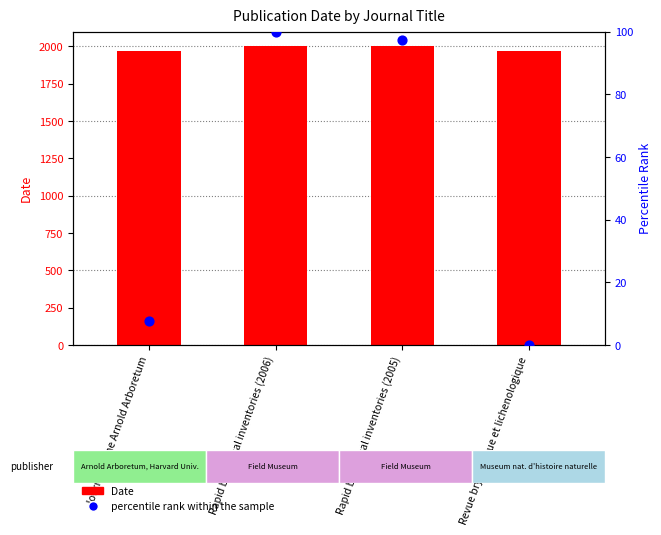

At which category is the sum across all series the highest?

Rapid biological inventories (2006)